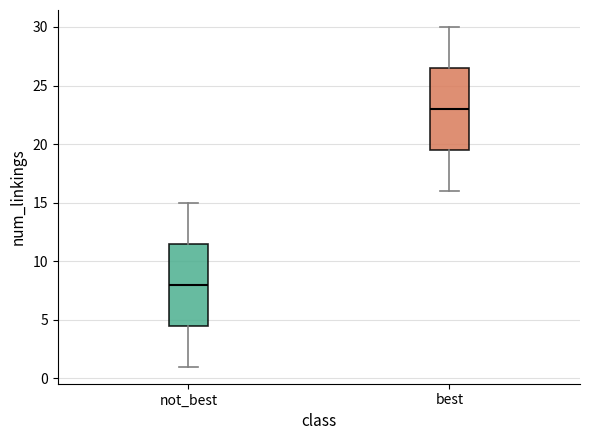

Which box's median line is the highest?

best